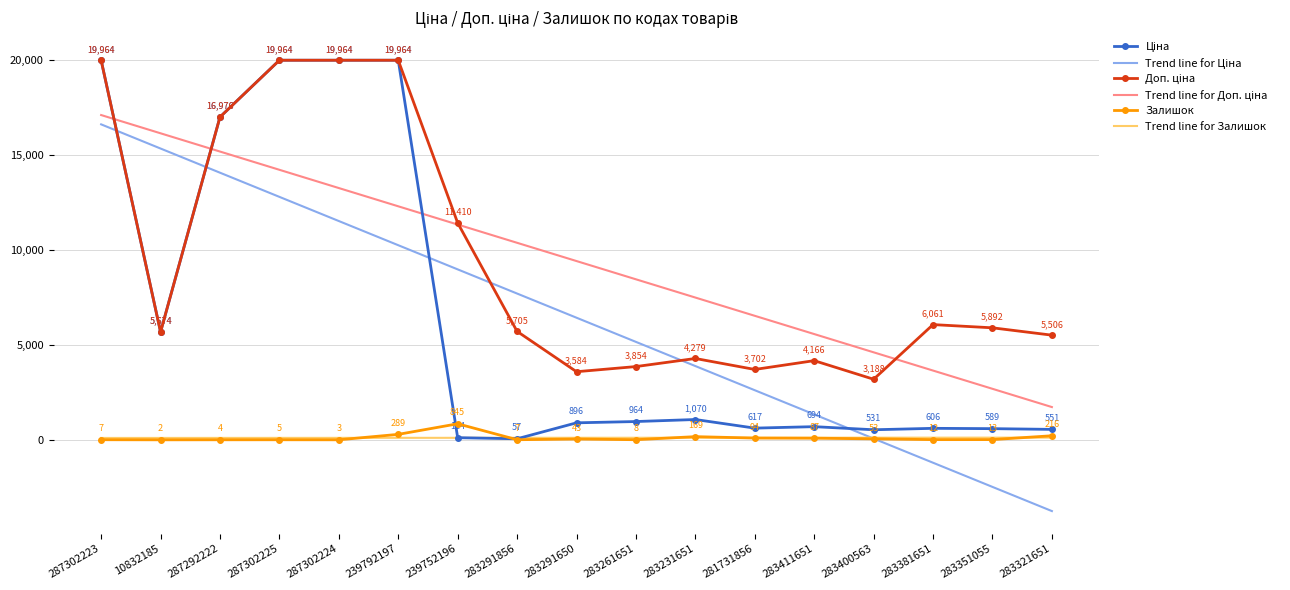

At which label does Залишок first exceed 13?

239792197